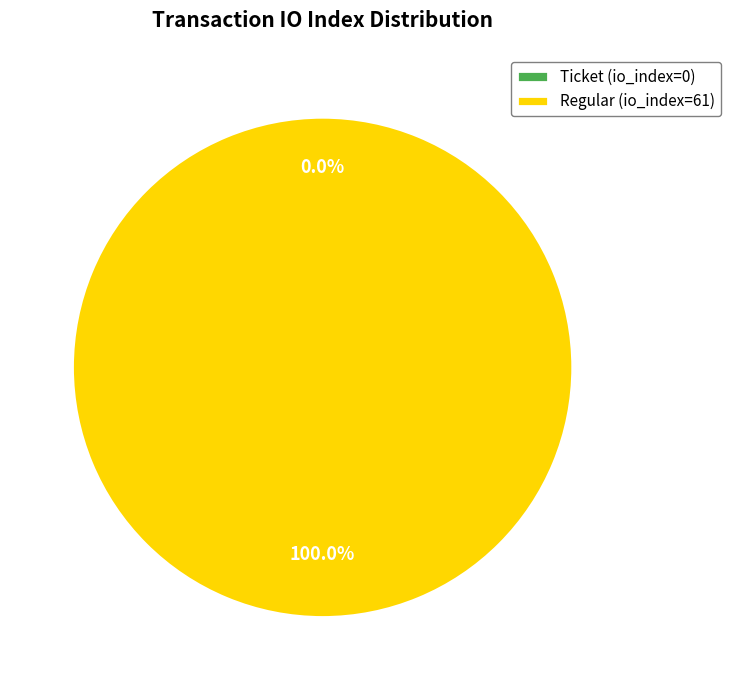

Combined, do Ticket (io_index=0) and Regular (io_index=61) account for over 50%?

Yes